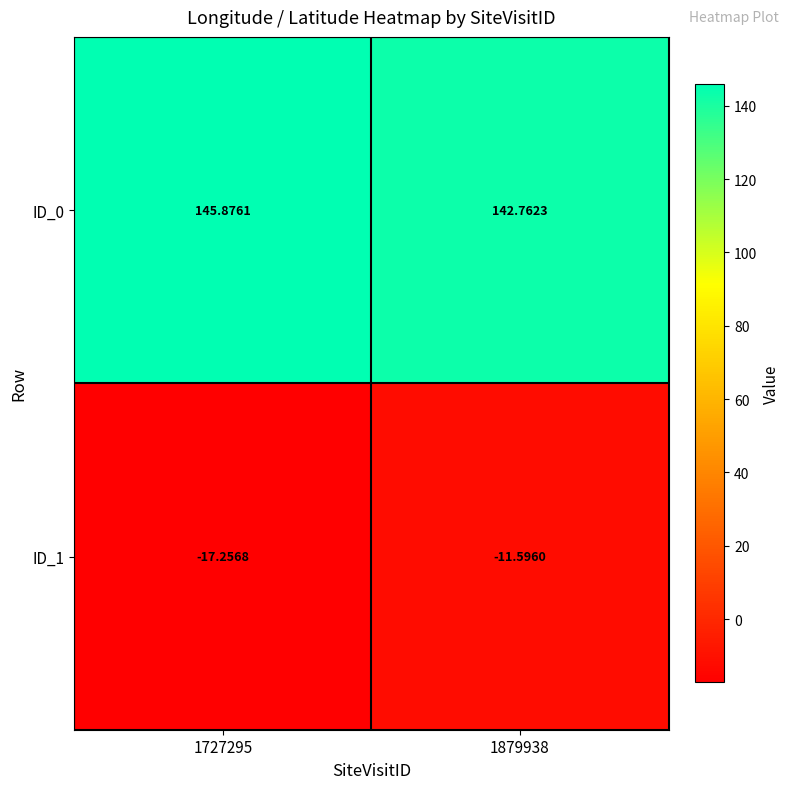

Count the number of data series in this chart.

2